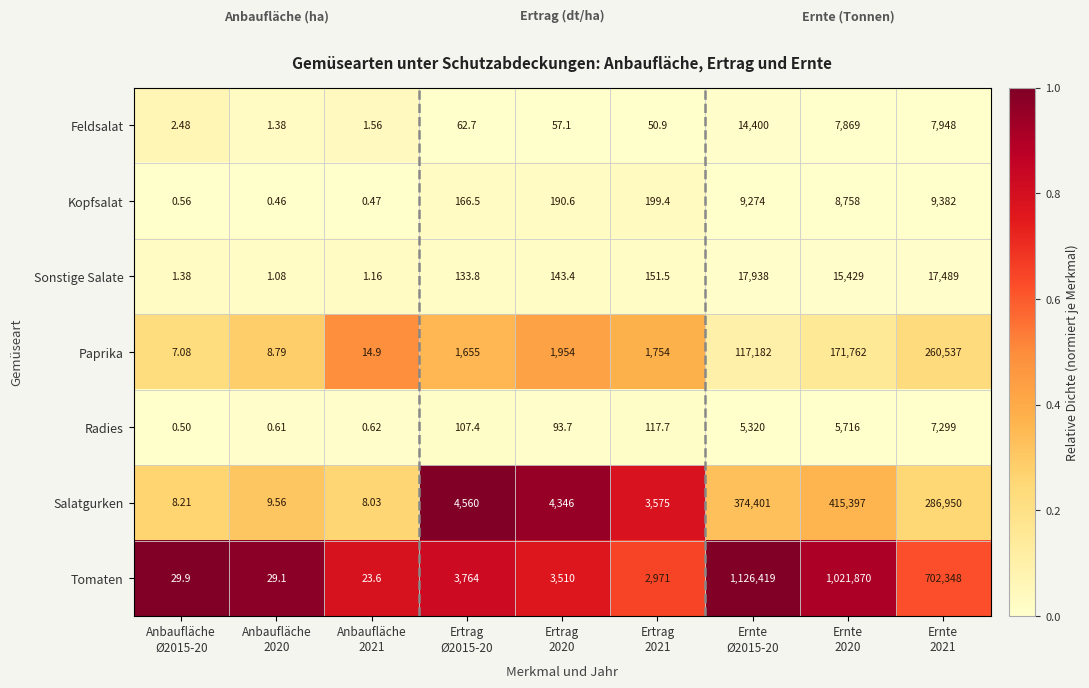

List the series in order of their peak value, lowest first.

Radies, Kopfsalat, Feldsalat, Sonstige Salate, Paprika, Salatgurken, Tomaten